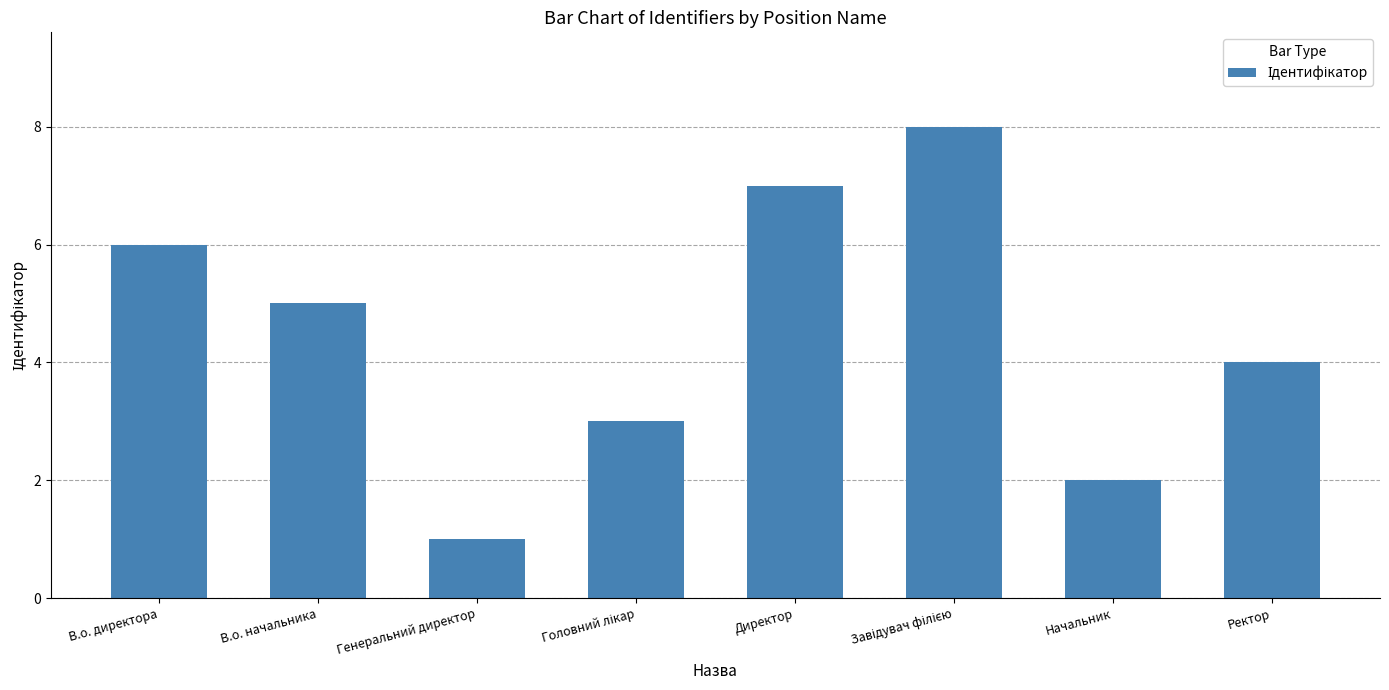

Reading left to right, what are all the values shown in this chart?

6	5	1	3	7	8	2	4